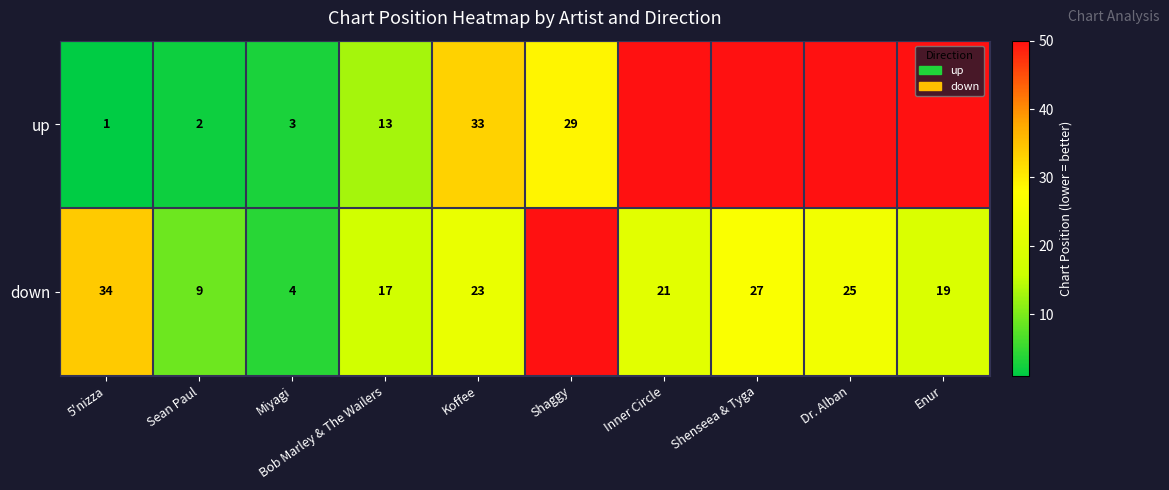

Rank the series at Sean Paul from lowest to highest value.

up, down